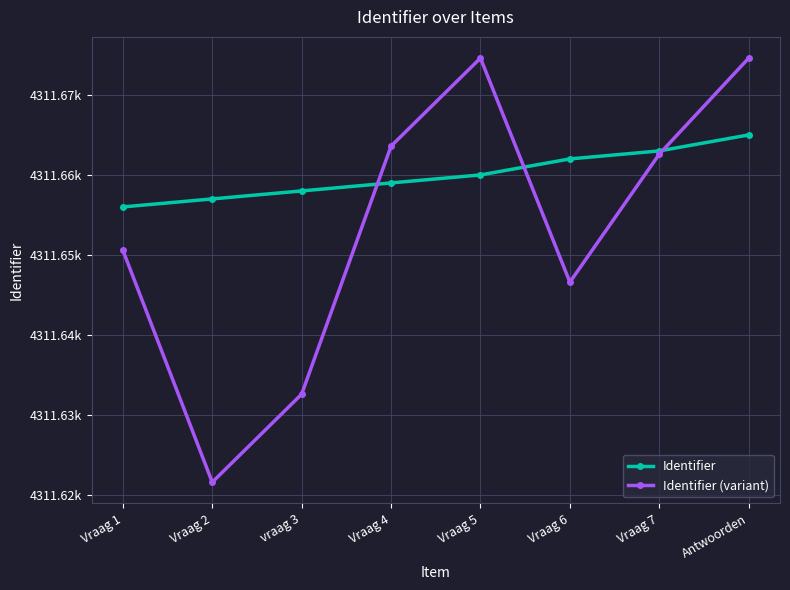

Which category has the highest value across all series?

Vraag 5